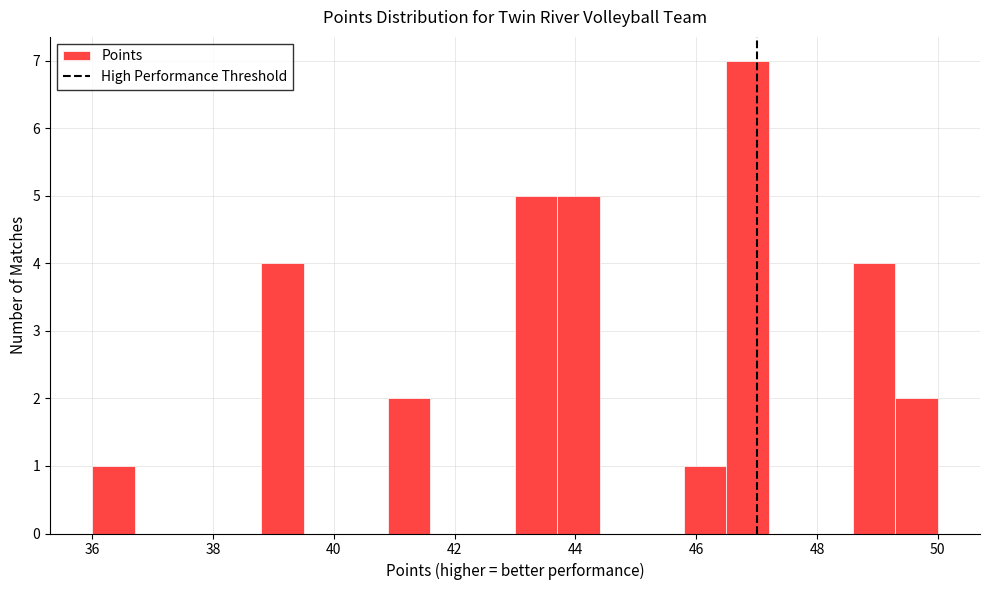

Read against the x-axis, roughly where is the centre of the tallest bar?

46.8